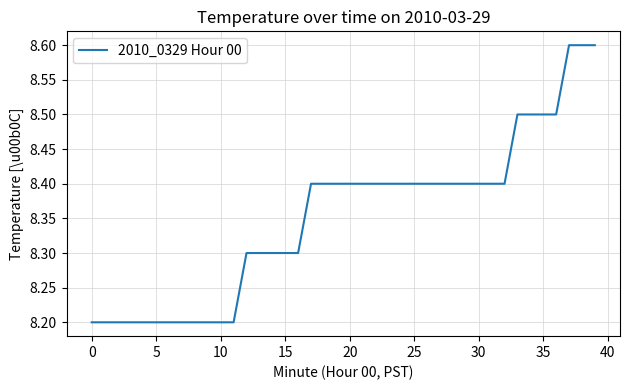

Reading left to right, transcribe all the data shown in this chart.

8.2	8.2	8.2	8.2	8.2	8.2	8.2	8.2	8.2	8.2	8.2	8.2	8.3	8.3	8.3	8.3	8.3	8.4	8.4	8.4	8.4	8.4	8.4	8.4	8.4	8.4	8.4	8.4	8.4	8.4	8.4	8.4	8.4	8.5	8.5	8.5	8.5	8.6	8.6	8.6